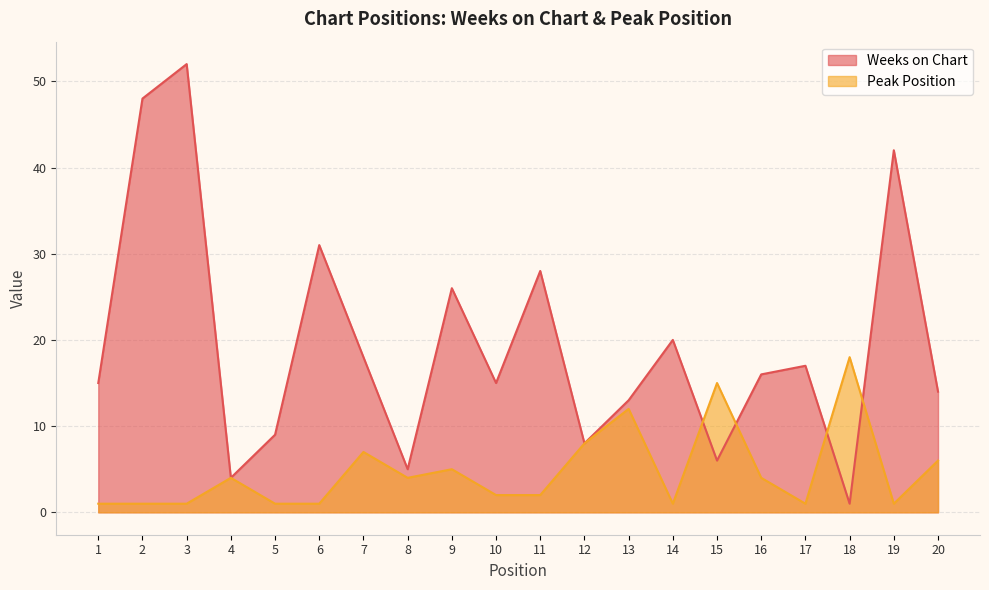

What is the lowest value of the Weeks on Chart series?

1